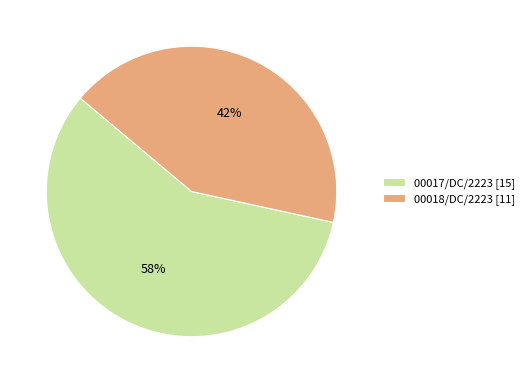

Which category has the smallest portion of the pie?

00018/DC/2223